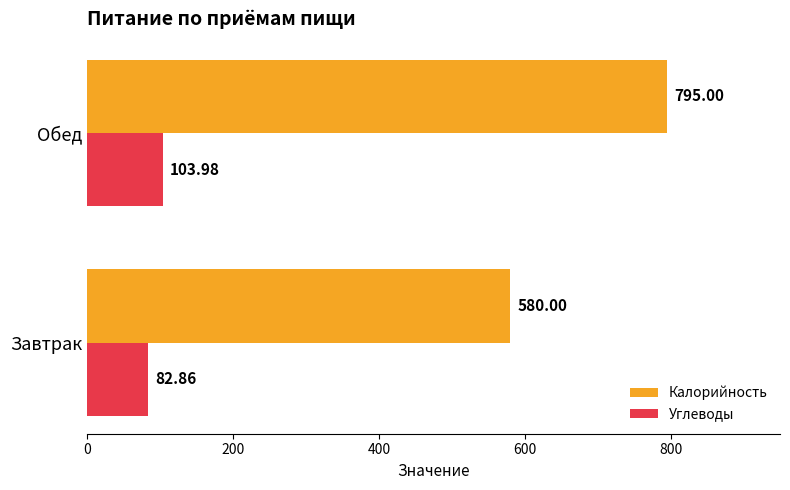

Rank the series at Завтрак from lowest to highest value.

Углеводы, Калорийность